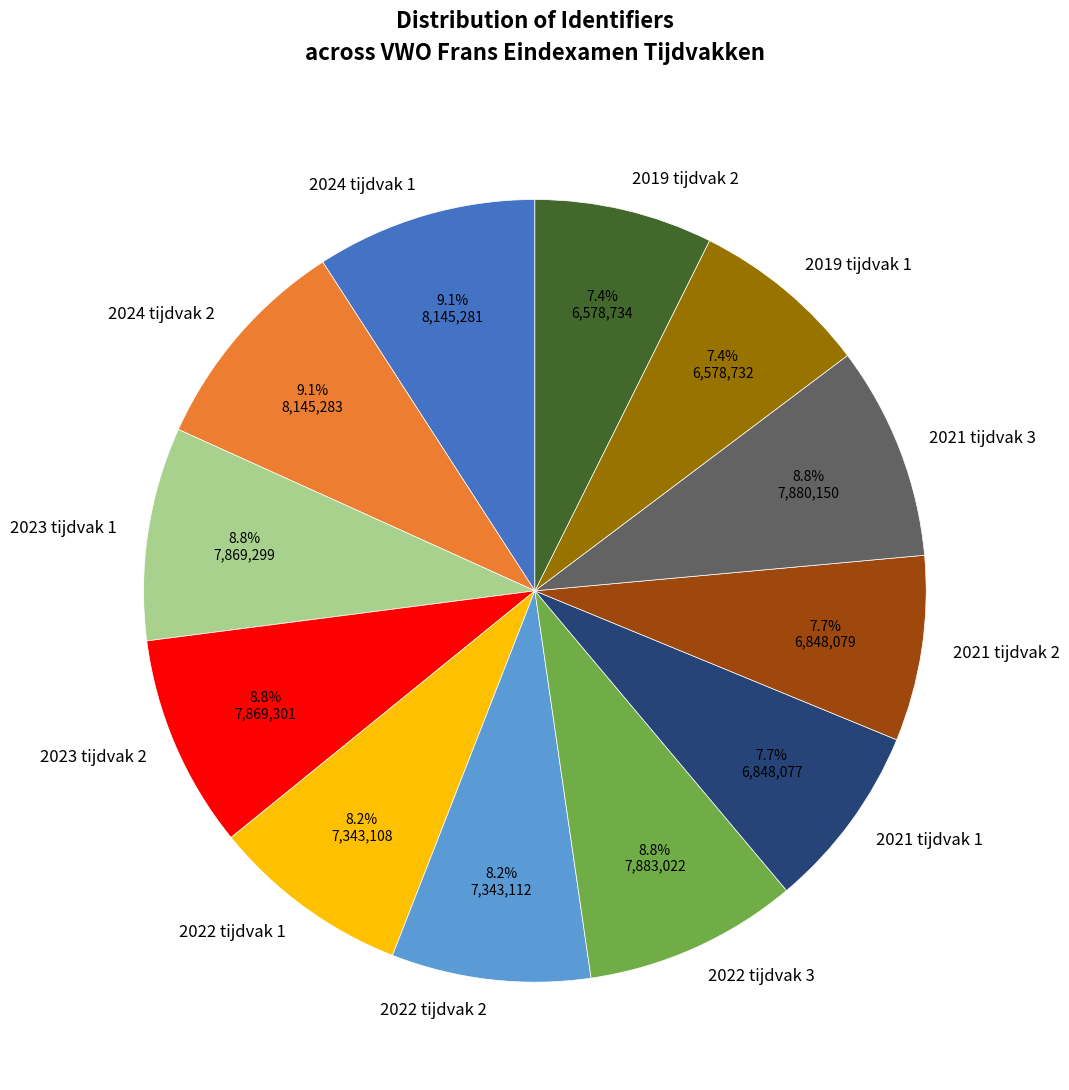

Does 2021 tijdvak 2 represent more than half of the total?

No